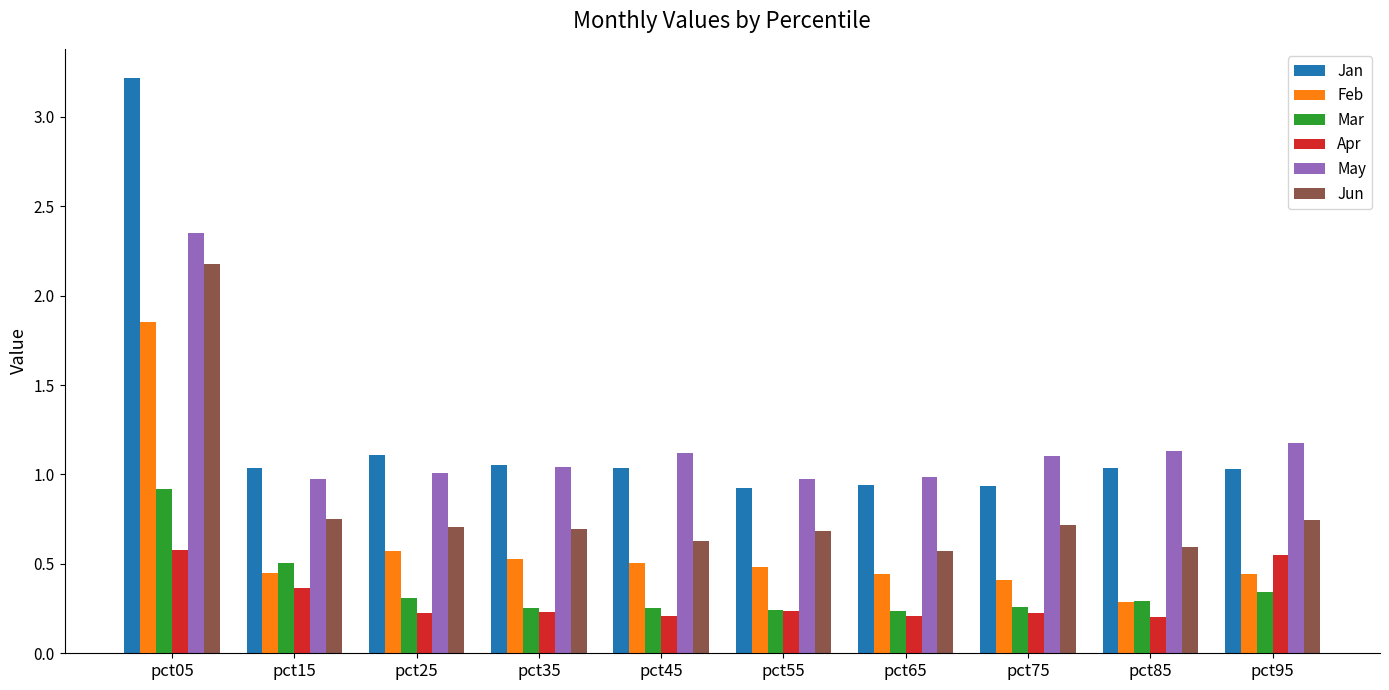

Which series has the largest total across all categories?

Jan